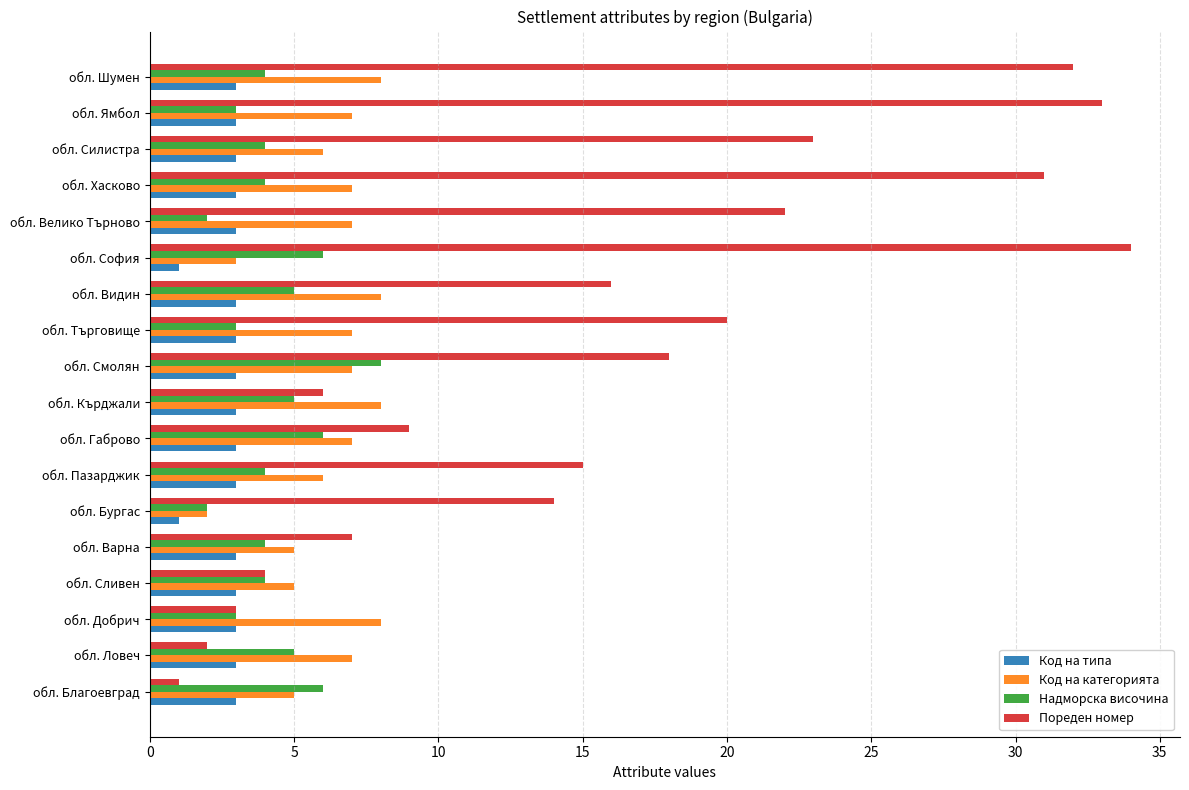

The Код на типа series shows 1 at обл. Хасково. True or false?

False